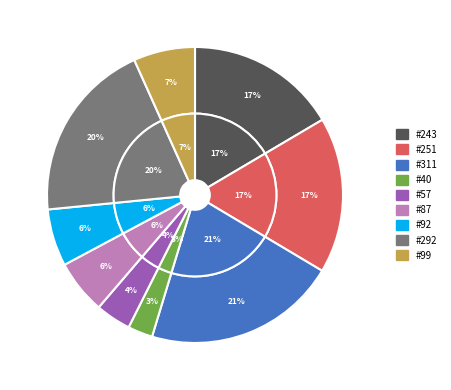

The MDI window rollup cannot be undone slice represents 29% of the pie. True or false?

False